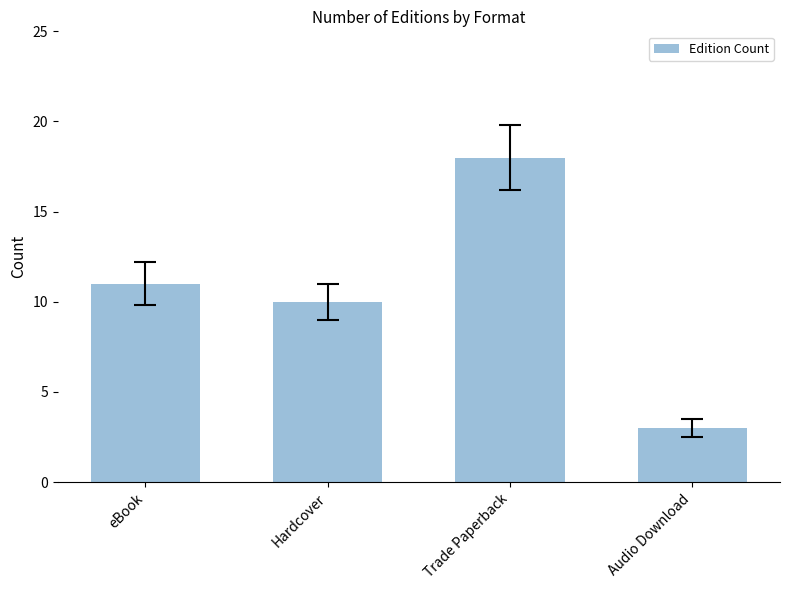

What is the greatest value displayed?

18